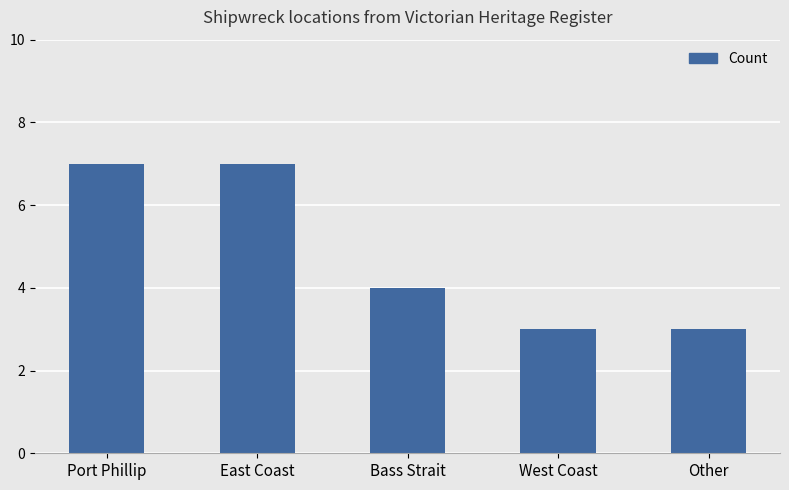

What is the smallest value displayed?

3